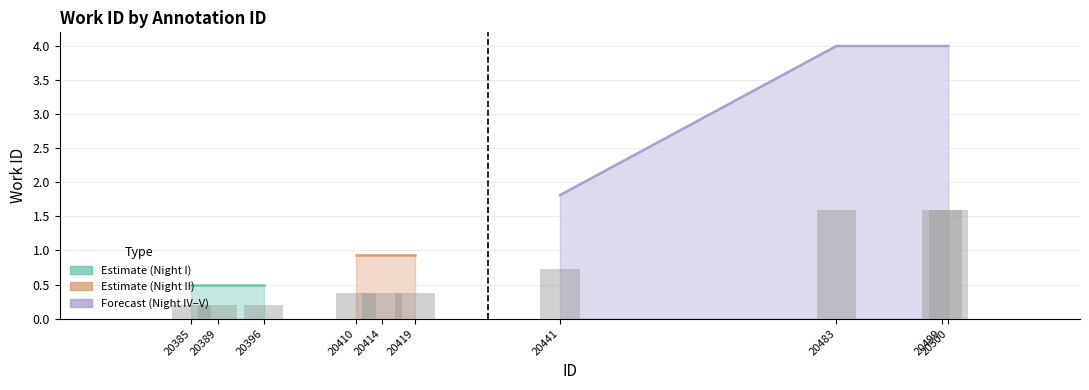

Is it true that the value at 20389 is 13292?

False